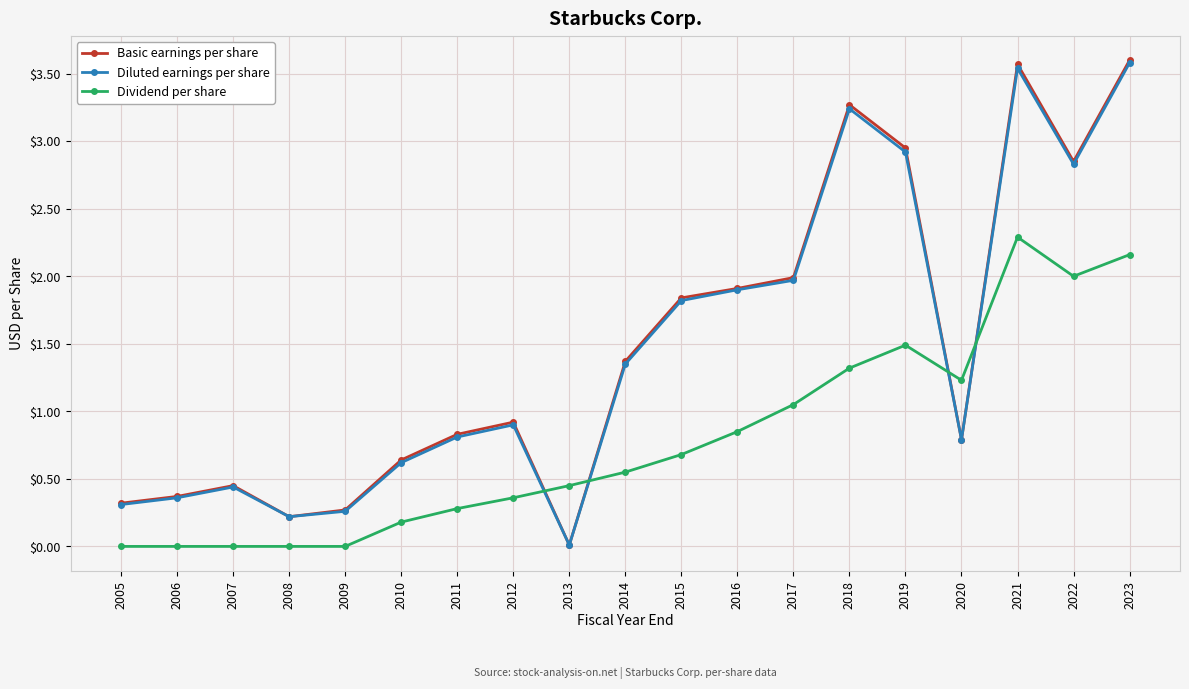

How many intersections are there between Dividend per share and Basic earnings per share?

4